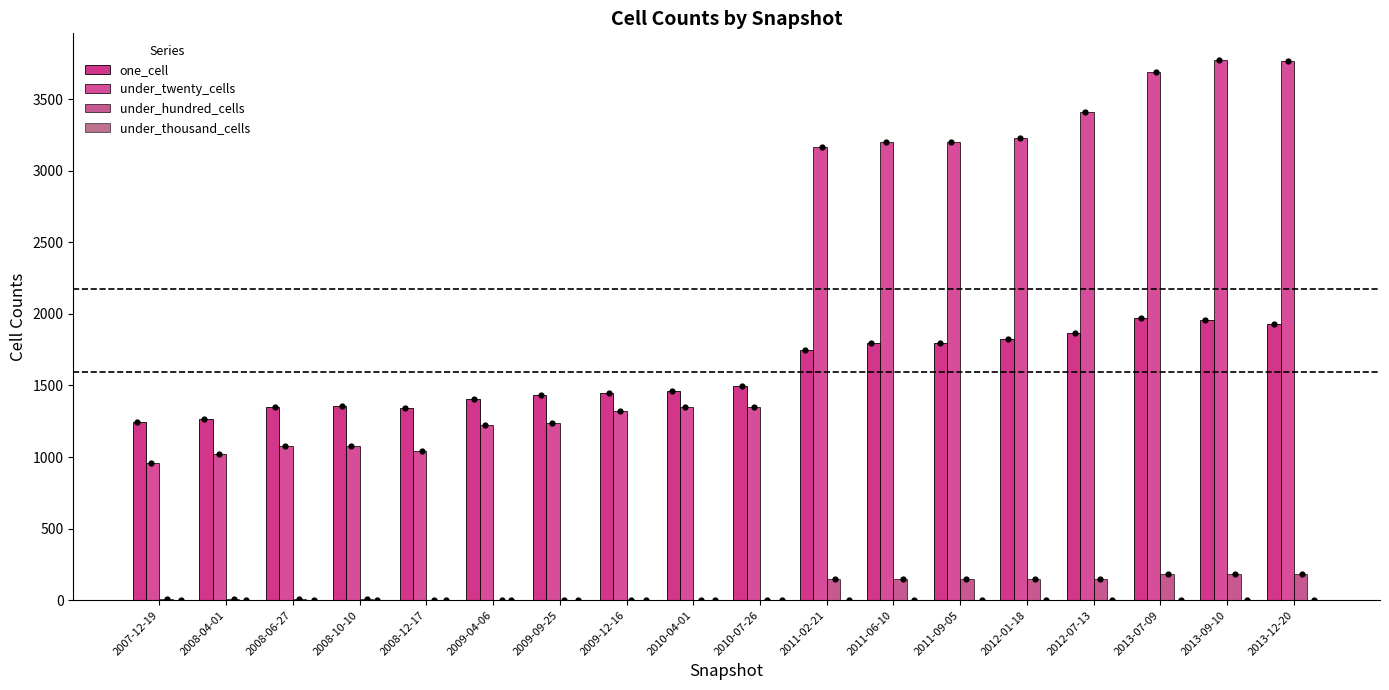

Which series has the largest Y range (max minus min)?

under_twenty_cells